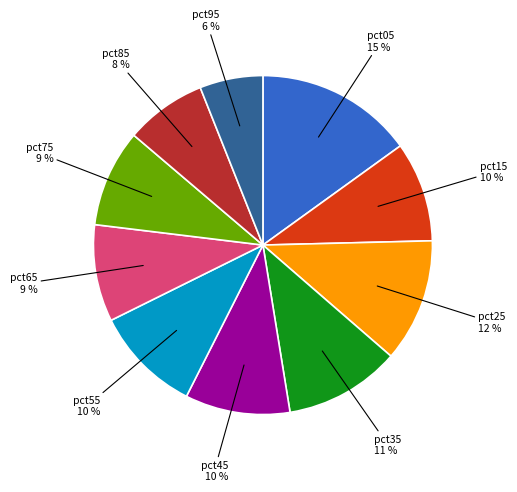

To the nearest percent, what is the average slice percentage?

10%